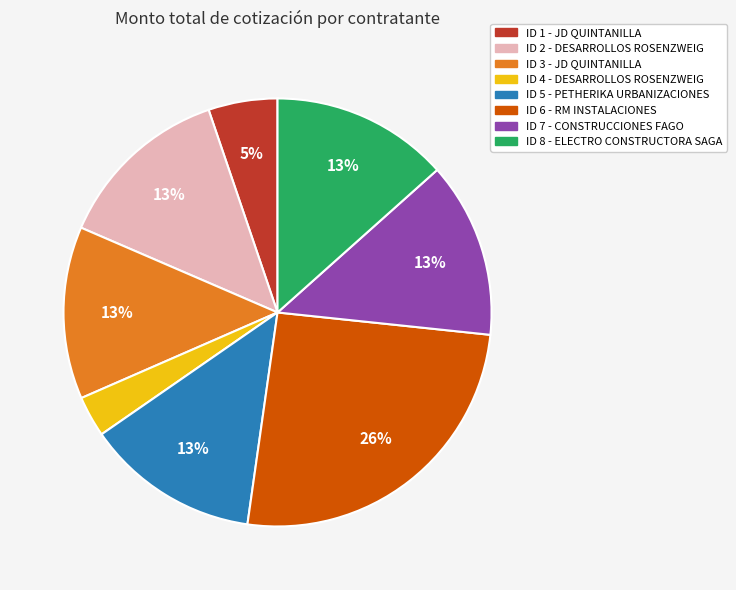

How many slices are in this pie chart?

8